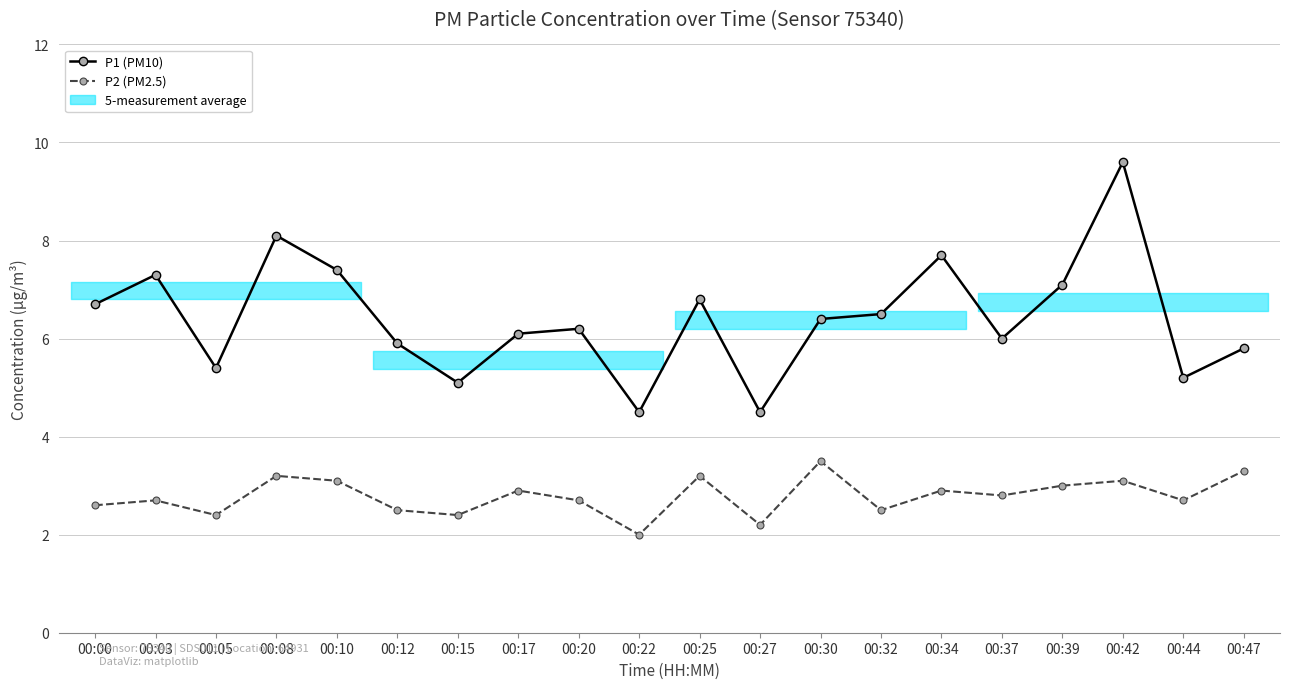

Where is P2 (PM2.5) nearest to the value 2?

00:22